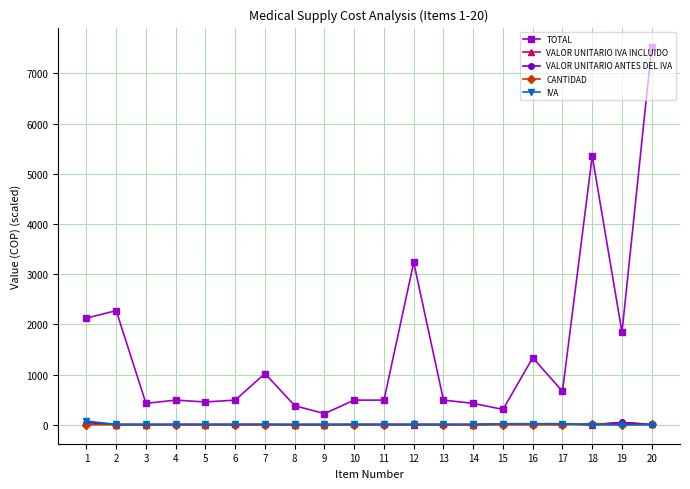

Does the chart display data point markers on the line(s)?

Yes